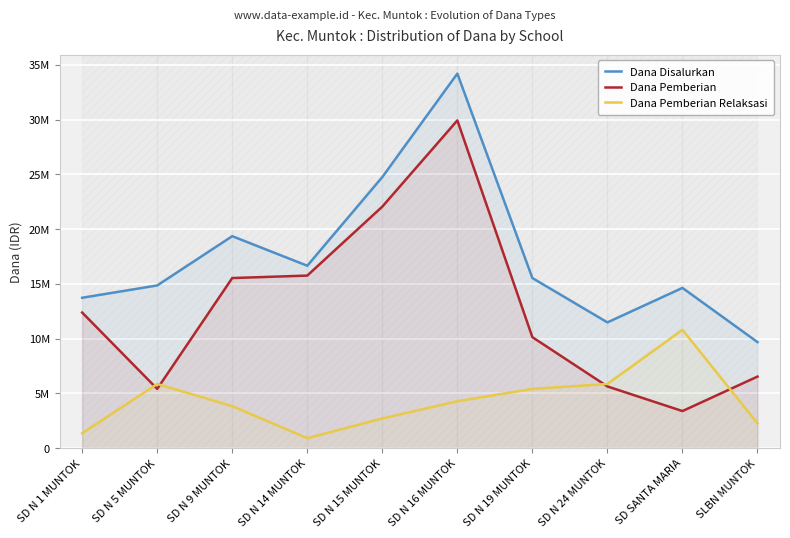

True or false: Dana Pemberian Relaksasi and Dana Disalurkan intersect in this chart.

False